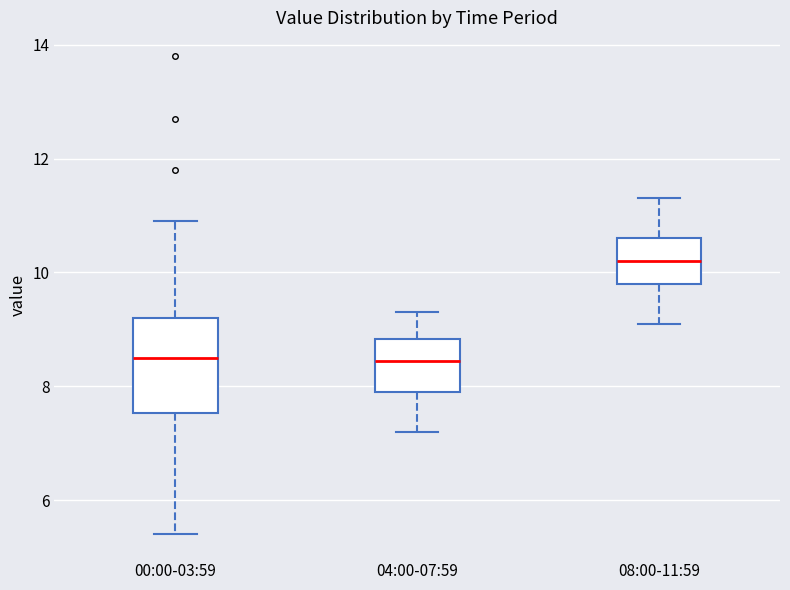

Comparing the boxes themselves (not the whiskers), which one is the tallest?

00:00-03:59